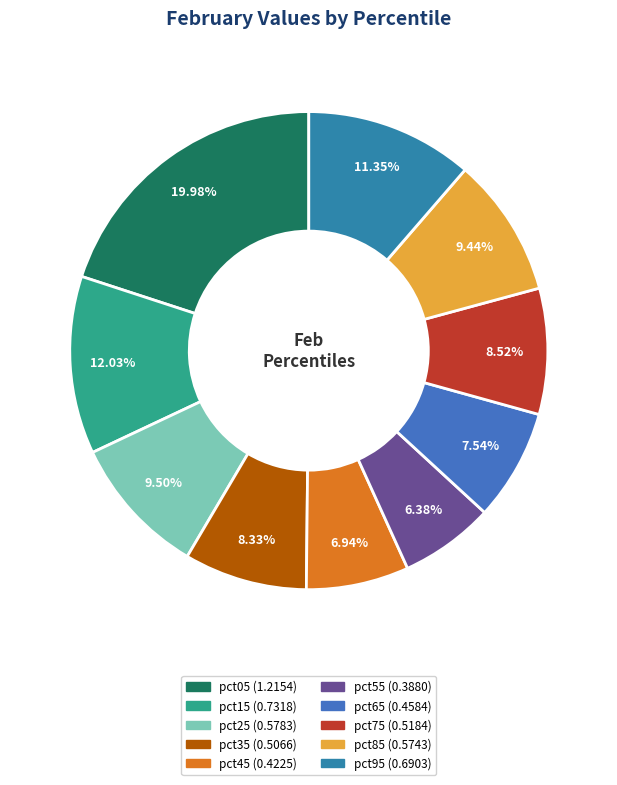

Is it true that pct75 is 1% of the pie?

False